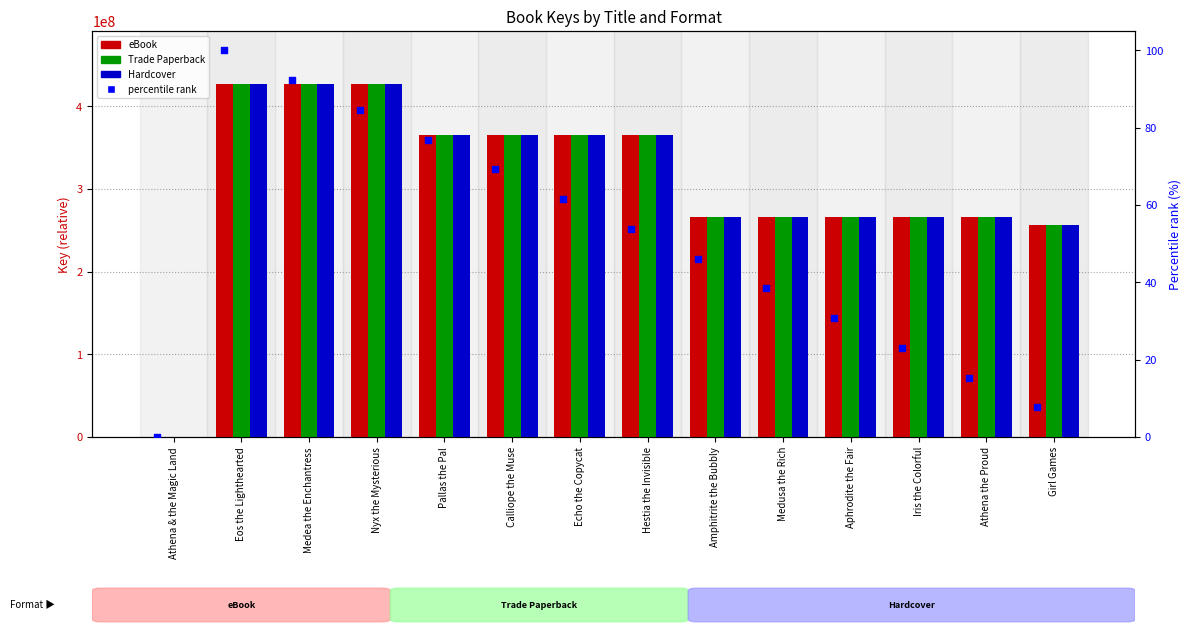

Is the value of Hardcover at Aphrodite the Fair greater than the value of Trade Paperback at Pallas the Pal?

No